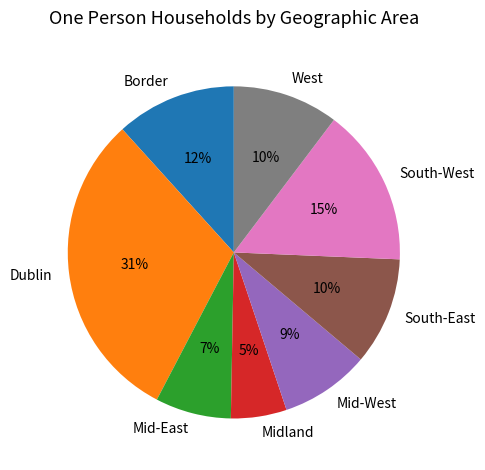

To the nearest percent, what percentage of the pie is Midland?

5%